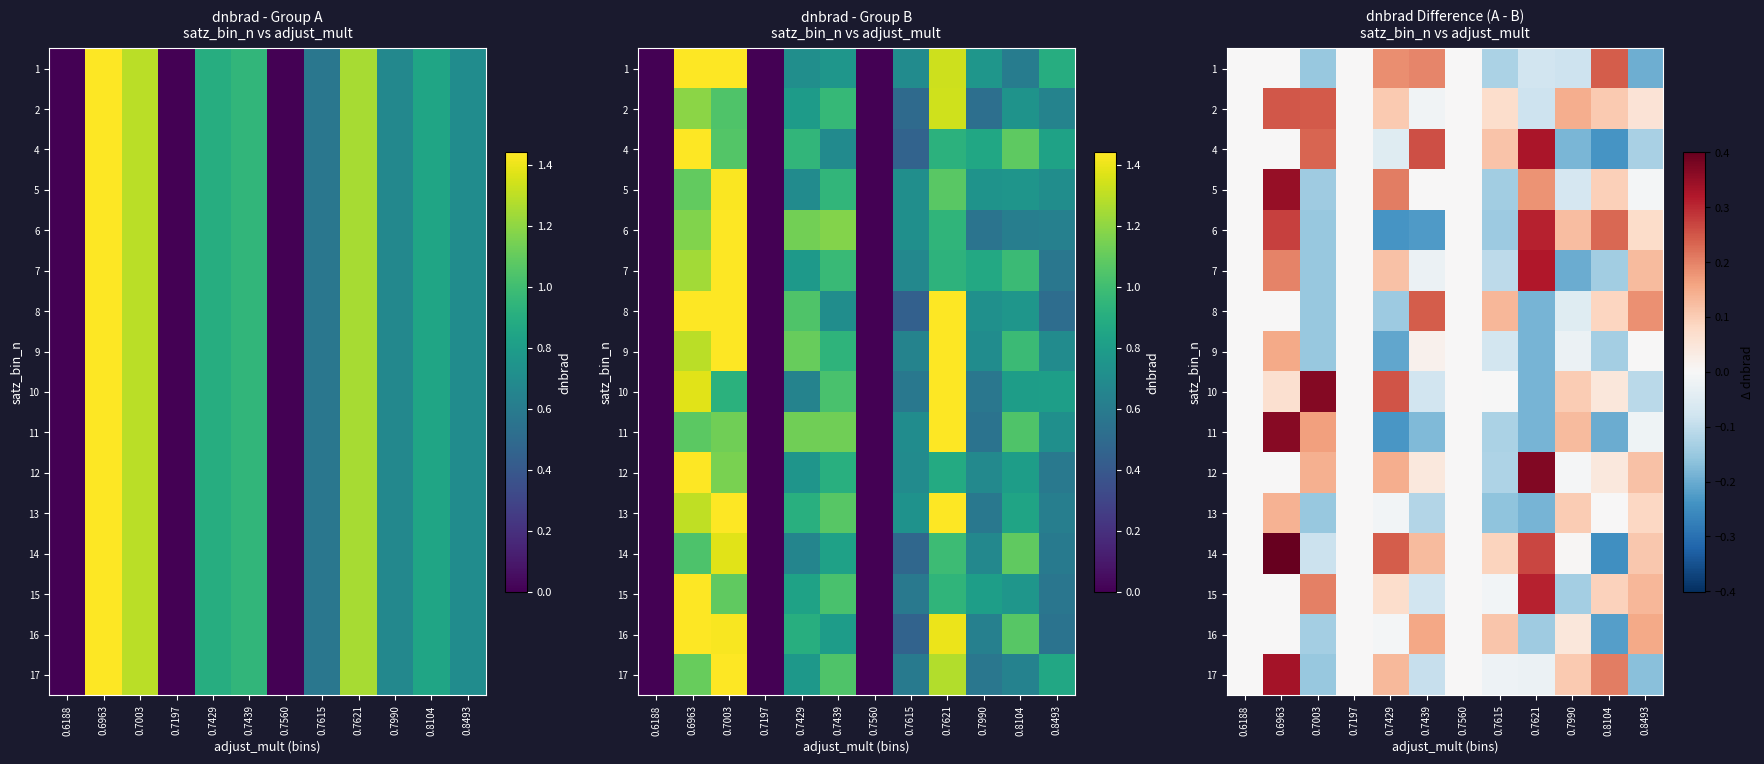

Is it true that row_13 equals -0.0 at 0.7615?

True